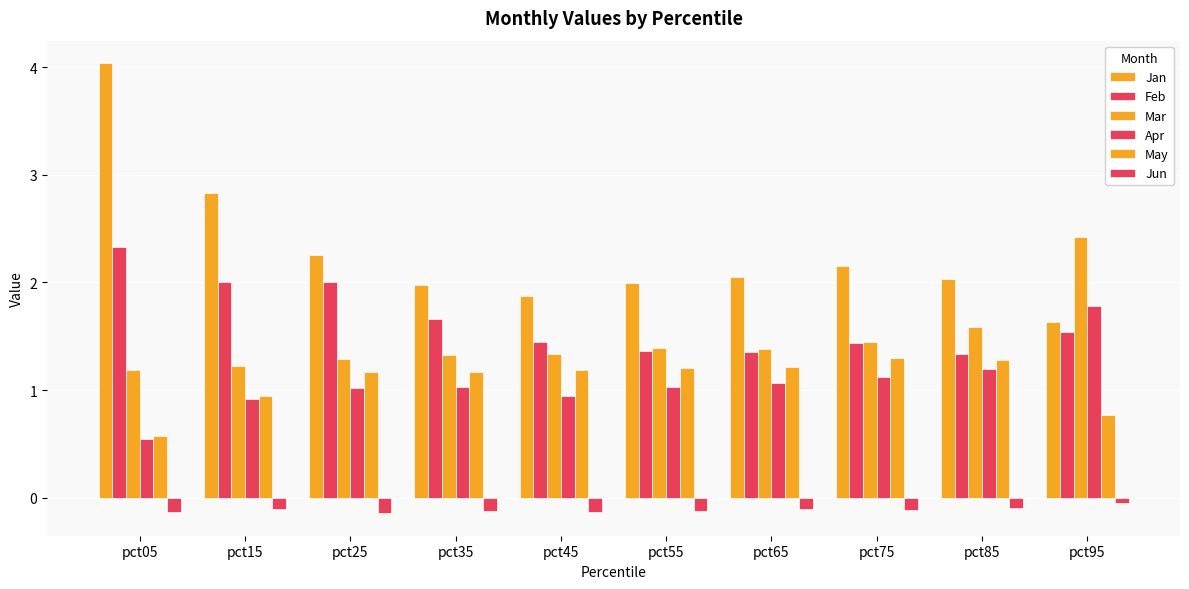

Reading left to right, extract all data points from this chart.

Jan: pct05=4.0	pct15=2.8	pct25=2.3	pct35=2.0	pct45=1.9	pct55=2.0	pct65=2.1	pct75=2.2	pct85=2.0	pct95=1.6
Feb: pct05=2.3	pct15=2.0	pct25=2.0	pct35=1.7	pct45=1.5	pct55=1.4	pct65=1.4	pct75=1.4	pct85=1.3	pct95=1.5
Mar: pct05=1.2	pct15=1.2	pct25=1.3	pct35=1.3	pct45=1.3	pct55=1.4	pct65=1.4	pct75=1.4	pct85=1.6	pct95=2.4
Apr: pct05=0.5	pct15=0.9	pct25=1.0	pct35=1.0	pct45=0.9	pct55=1.0	pct65=1.1	pct75=1.1	pct85=1.2	pct95=1.8
May: pct05=0.6	pct15=0.9	pct25=1.2	pct35=1.2	pct45=1.2	pct55=1.2	pct65=1.2	pct75=1.3	pct85=1.3	pct95=0.8
Jun: pct05=-0.1	pct15=-0.1	pct25=-0.1	pct35=-0.1	pct45=-0.1	pct55=-0.1	pct65=-0.1	pct75=-0.1	pct85=-0.1	pct95=-0.1